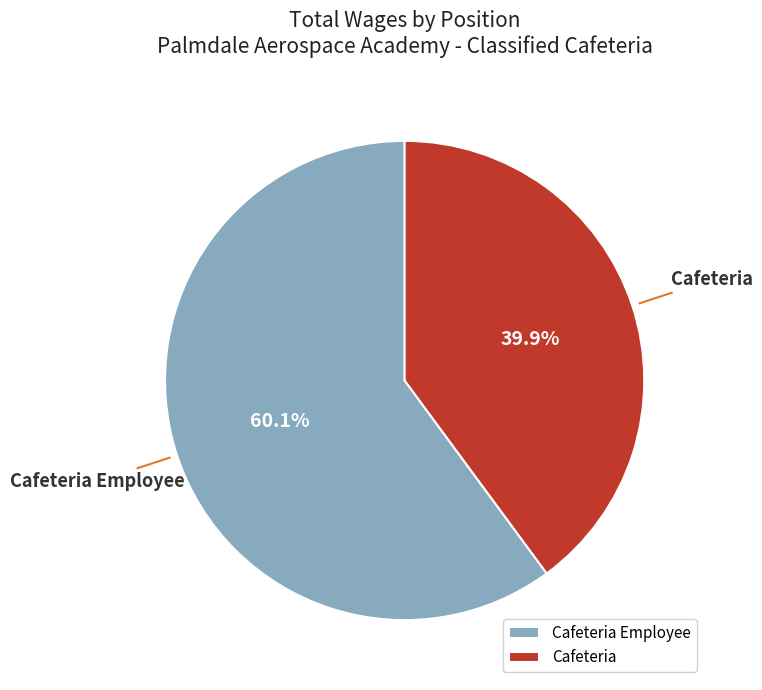

How many slices are in this pie chart?

2